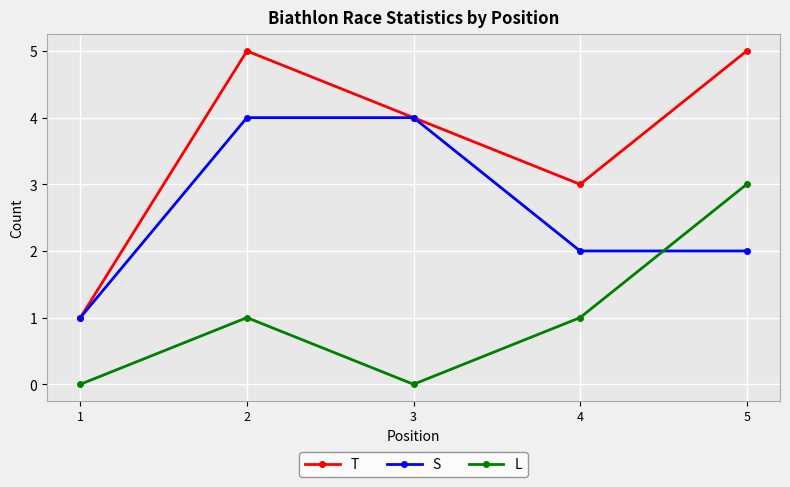

The value of S at 1 is 1. True or false?

True